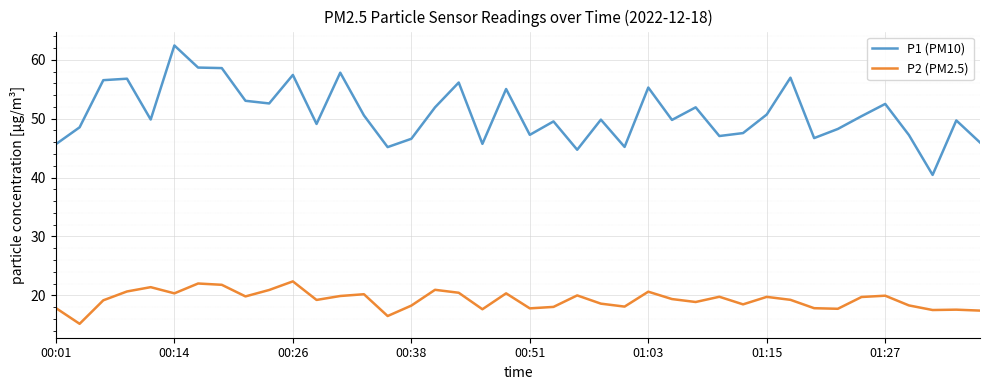

Which series has the largest total across all categories?

P1 (PM10)